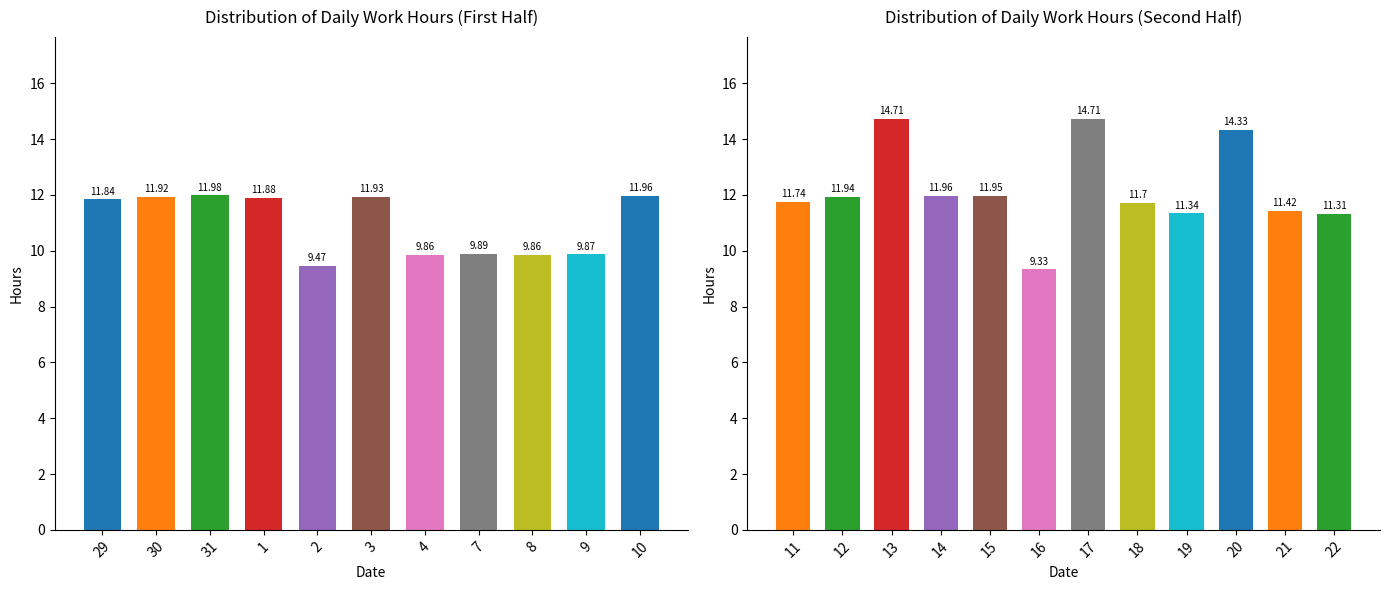

What is the difference between the maximum and second lowest values?

3.4